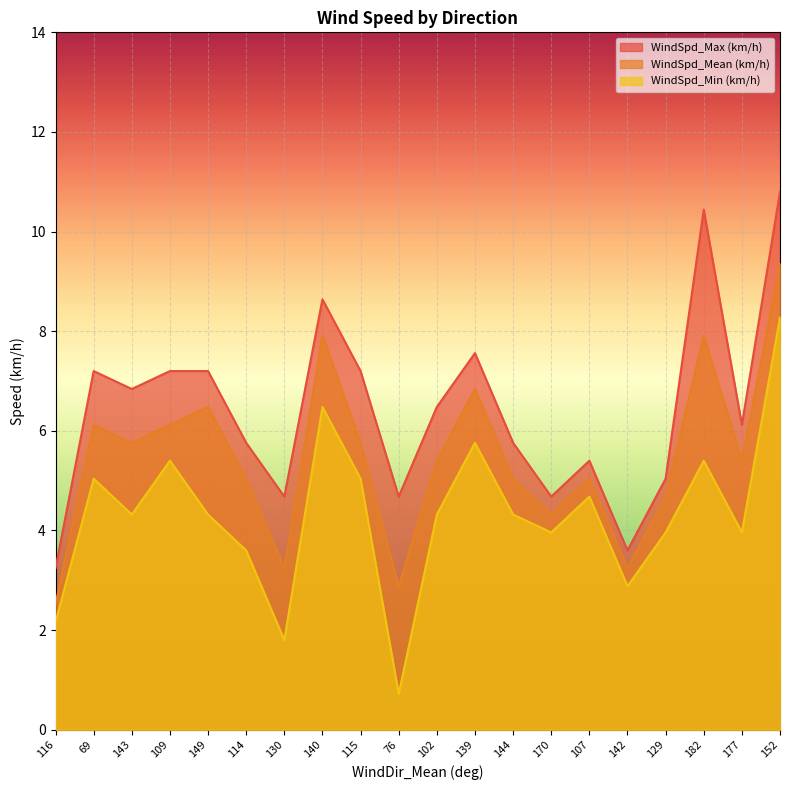

What is the total value across all series at 177?

15.5